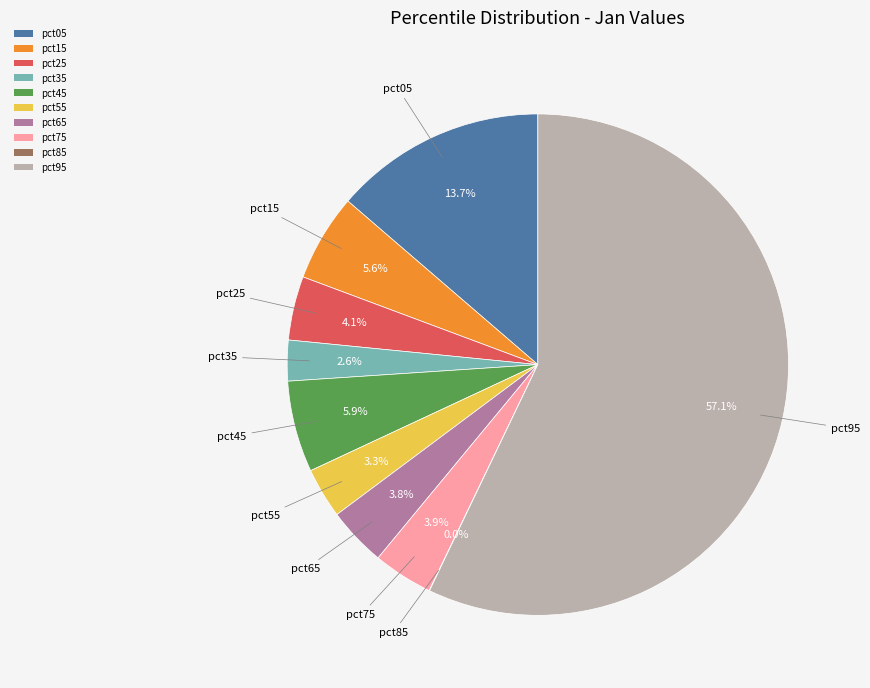

Which slice is the largest?

pct95